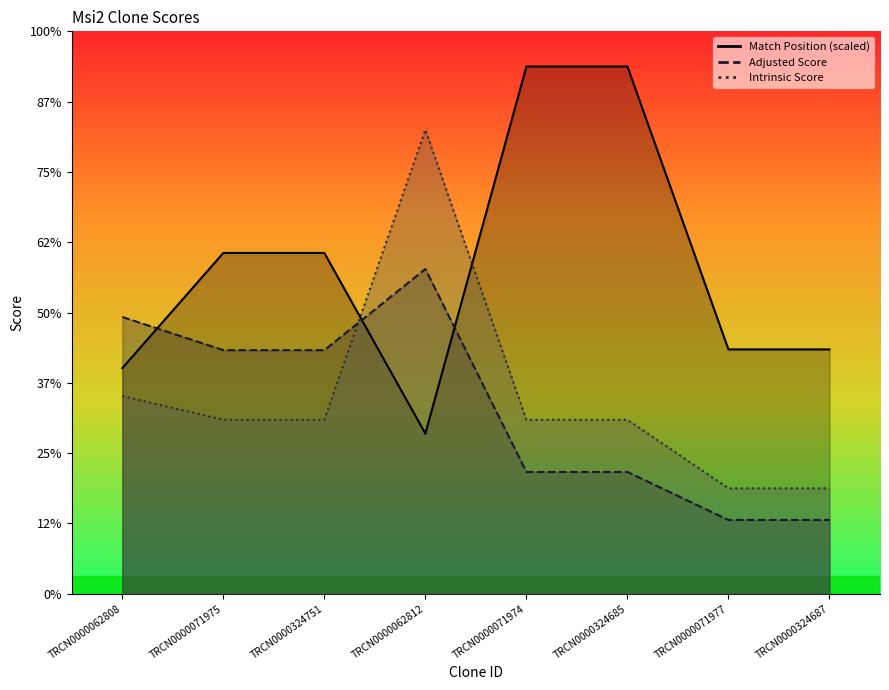

How many lines are shown in the chart?

3